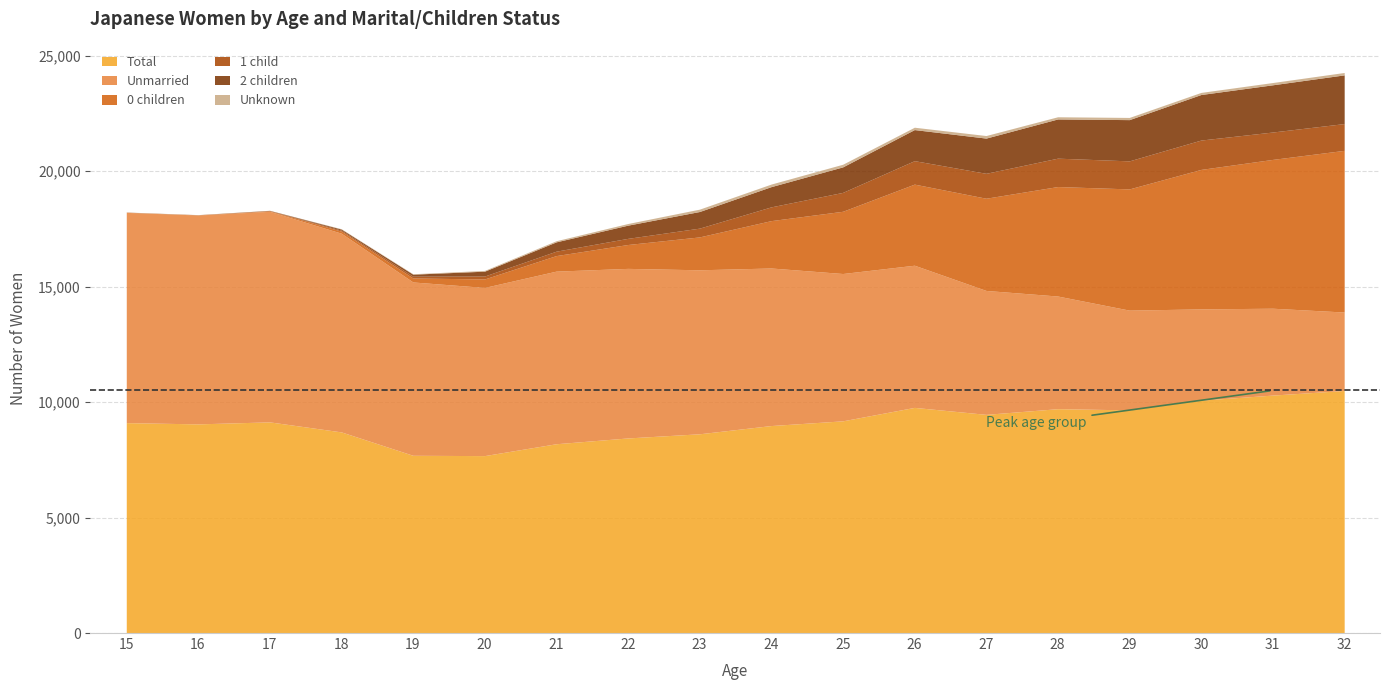

Which series has the largest range (max minus min)?

0 children